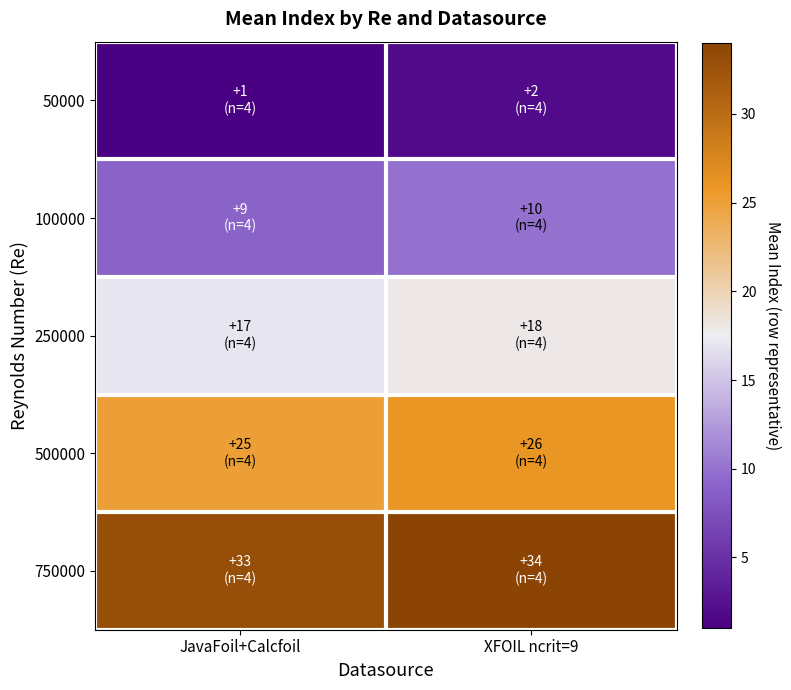

Which series has the largest total across all categories?

750000